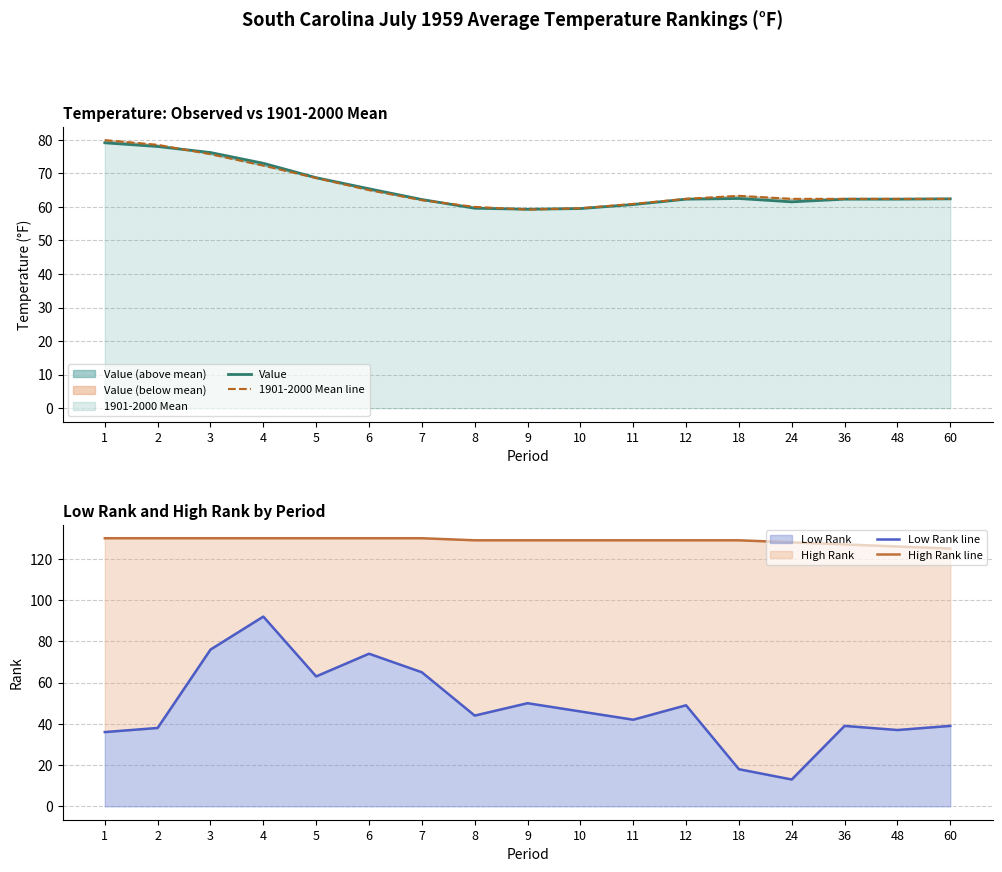

The value of Low Rank line at 12 is 11.4. True or false?

False